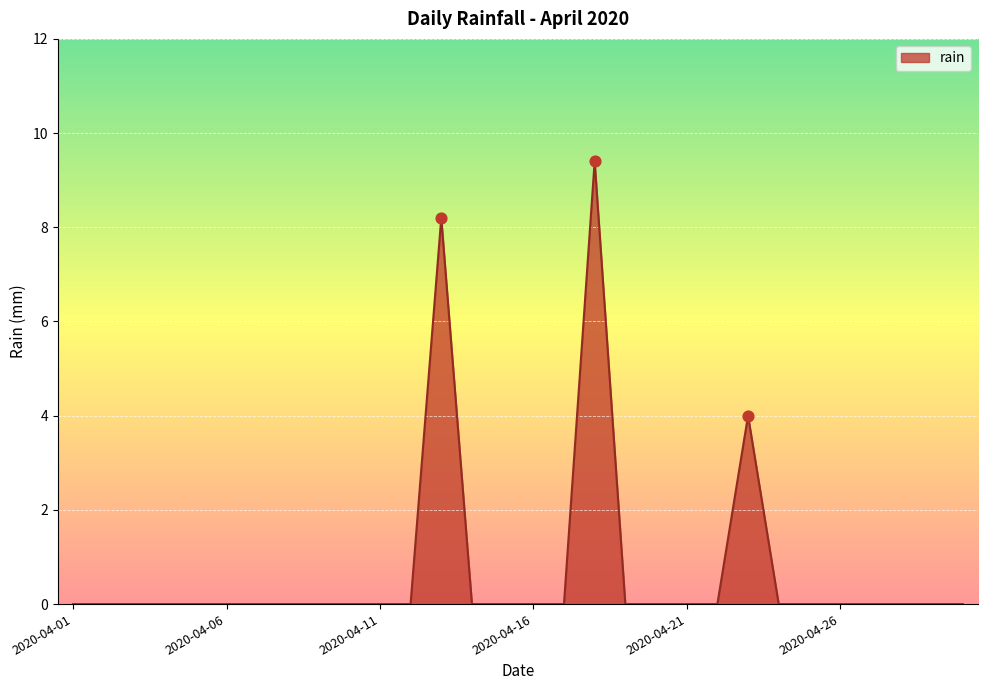

What is the greatest value displayed?

9.4